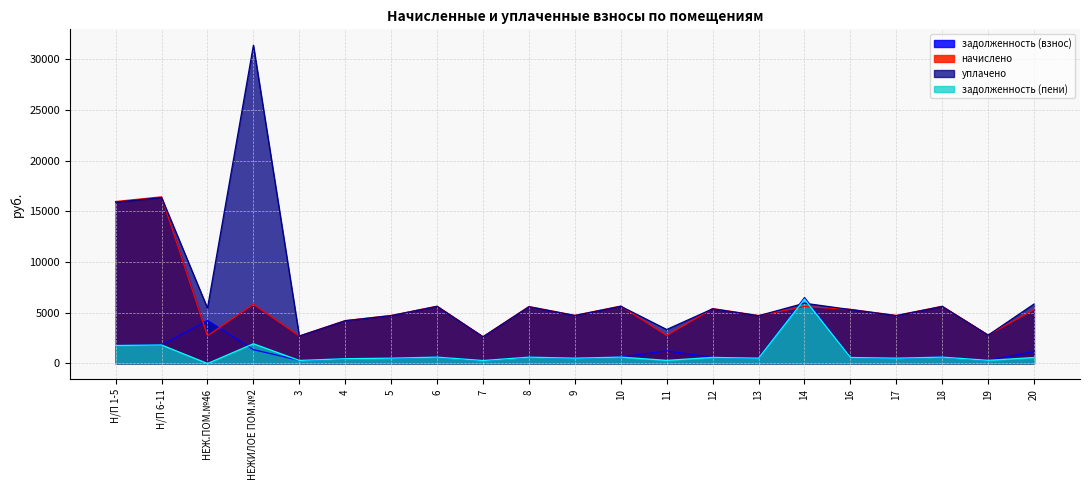

What is the value of the уплачено point at the 14th from the left?

5388.3